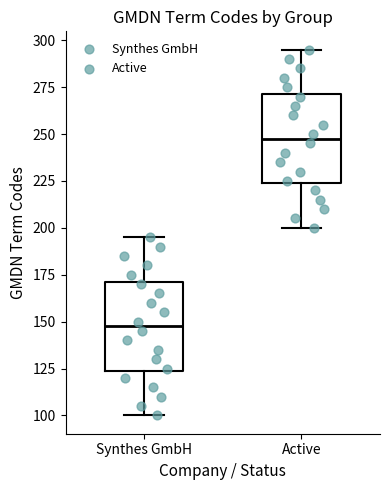

Which box's median line is the highest?

Active